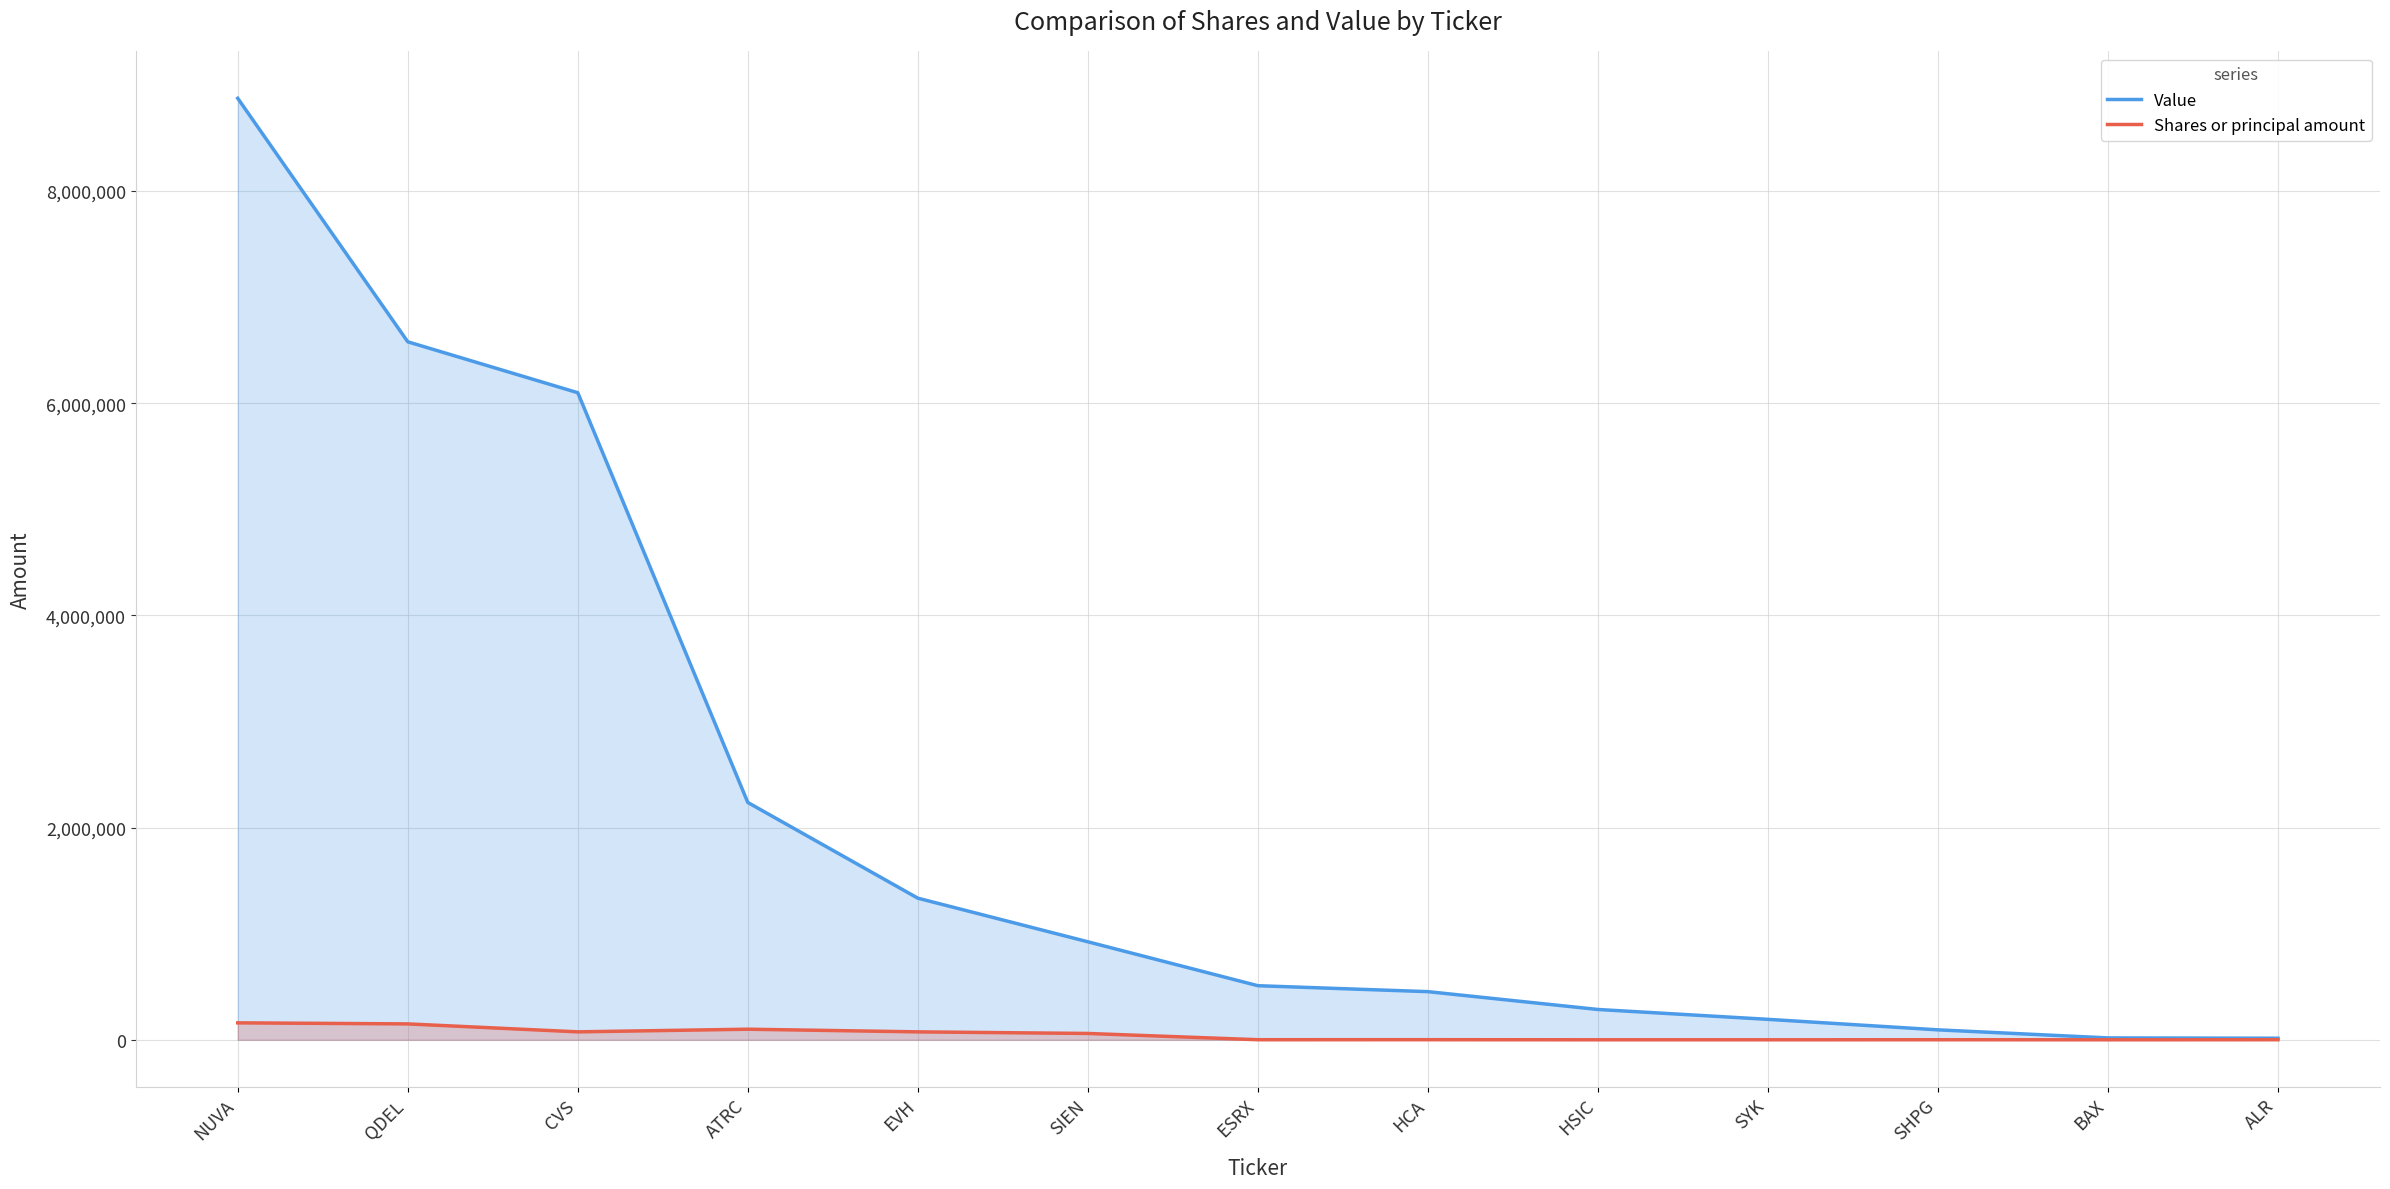

True or false: Value and Shares or principal amount intersect in this chart.

False